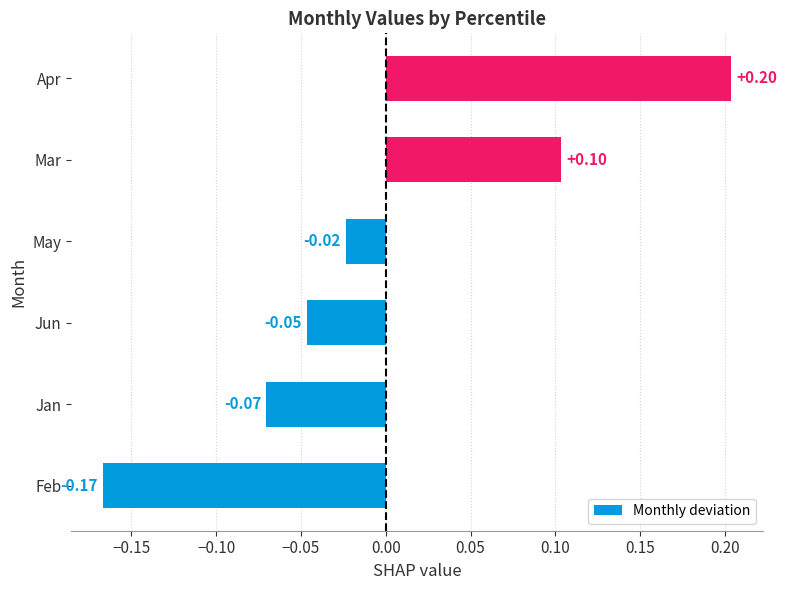

Between Jun and Apr, which is larger?

Apr